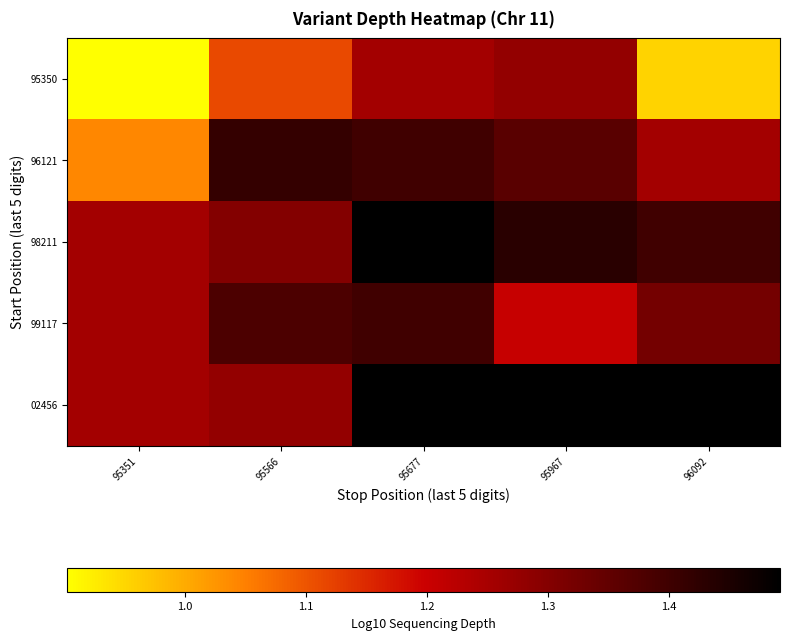

Which has a higher value, 96092 or 95677?

95677